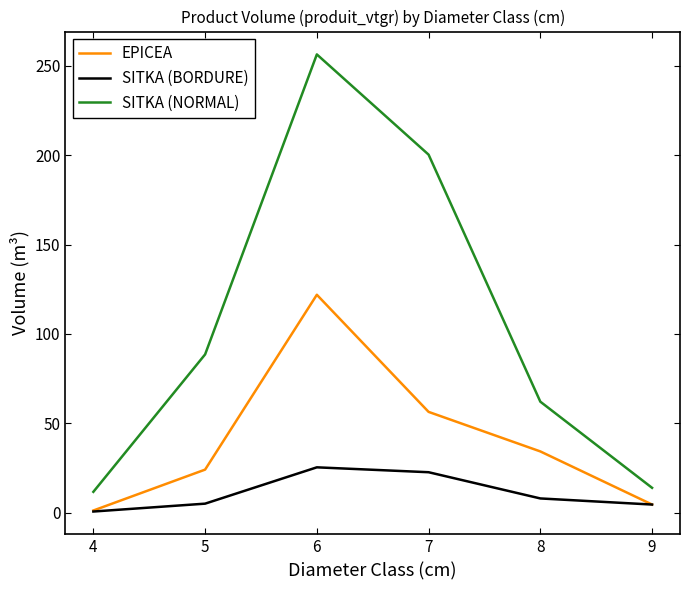

Which series changed the most between 4 and 6?

SITKA (NORMAL)